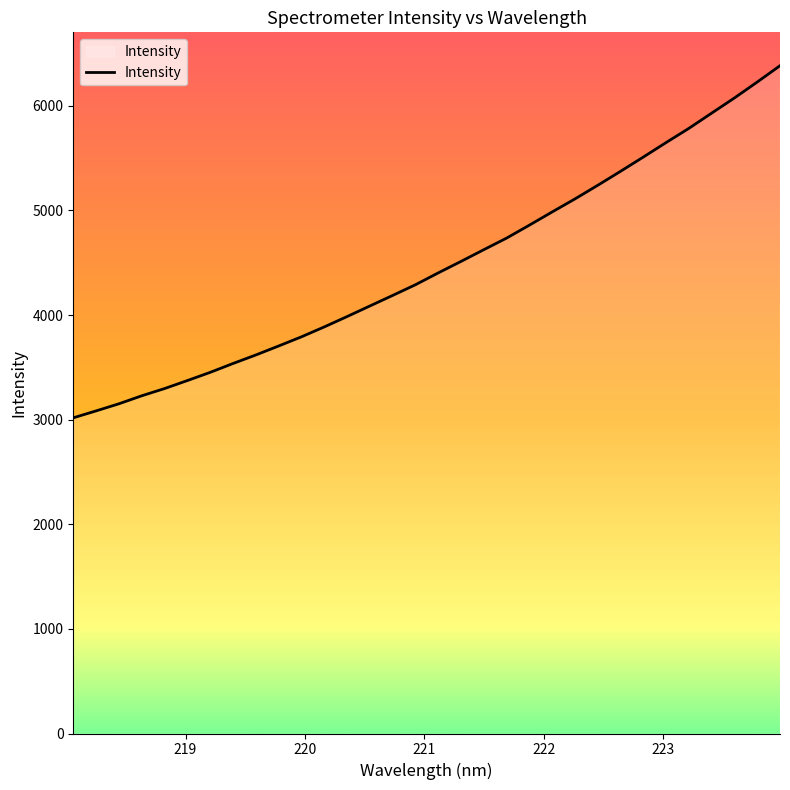

Count the number of values greater than 4403.

16